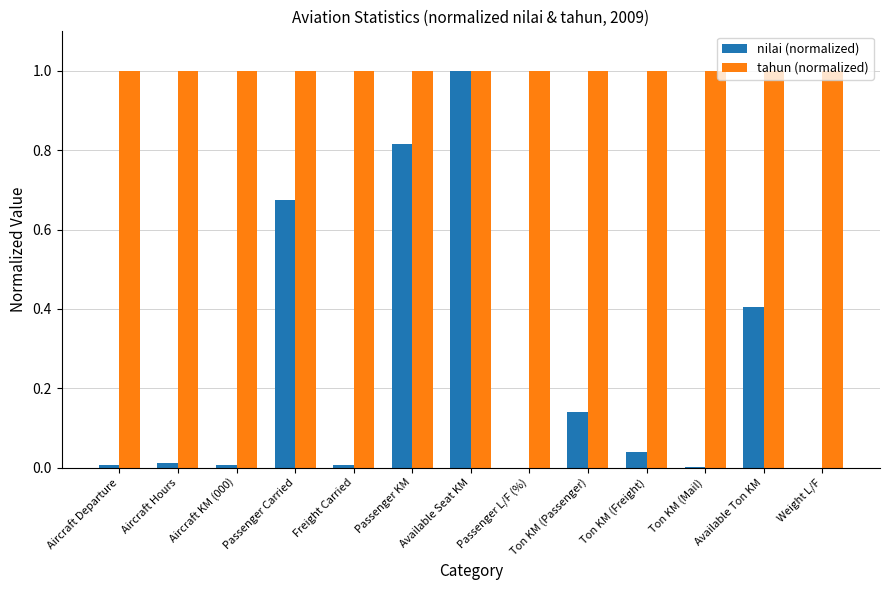

Are the bars horizontal?

No